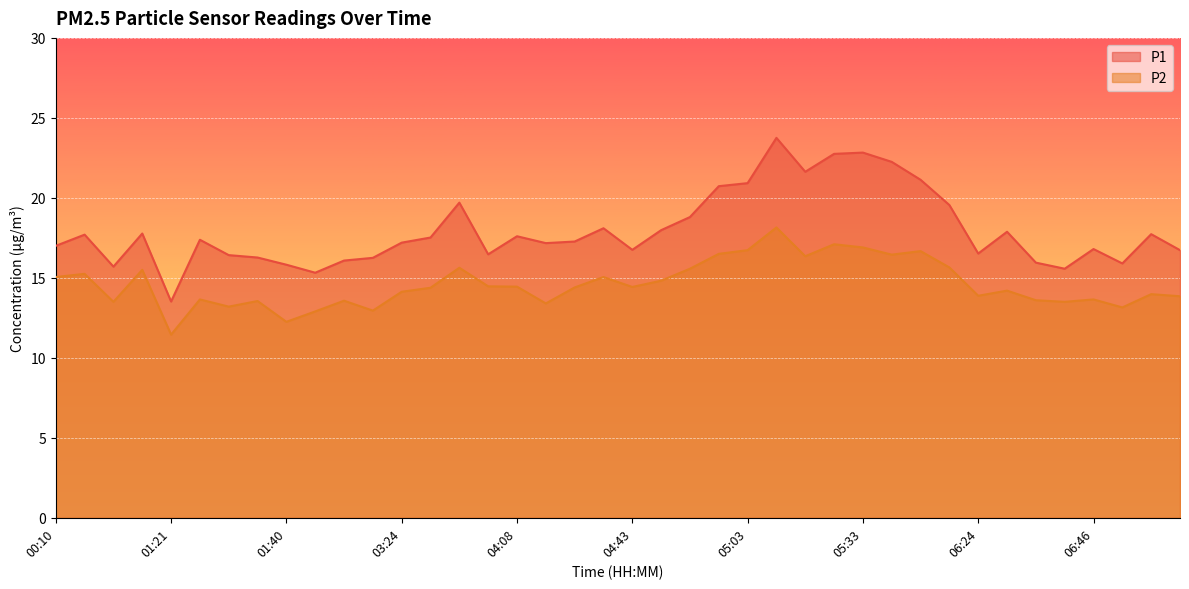

Reading right to left, list all the values displayed in this chart.

P1: 16.7	17.7	15.9	16.8	15.6	15.9	17.9	16.5	19.6	21.1	22.2	22.8	22.8	21.6	23.8	20.9	20.7	18.8	18.0	16.8	18.1	17.3	17.2	17.6	16.5	19.7	17.5	17.2	16.2	16.1	15.3	15.8	16.3	16.4	17.4	13.5	17.8	15.7	17.7	17.0
P2: 13.8	14.0	13.2	13.7	13.5	13.6	14.2	13.9	15.7	16.7	16.4	16.9	17.1	16.4	18.1	16.7	16.5	15.6	14.8	14.4	15.1	14.4	13.4	14.4	14.5	15.6	14.4	14.1	12.9	13.6	12.9	12.2	13.6	13.2	13.7	11.4	15.5	13.5	15.2	15.1